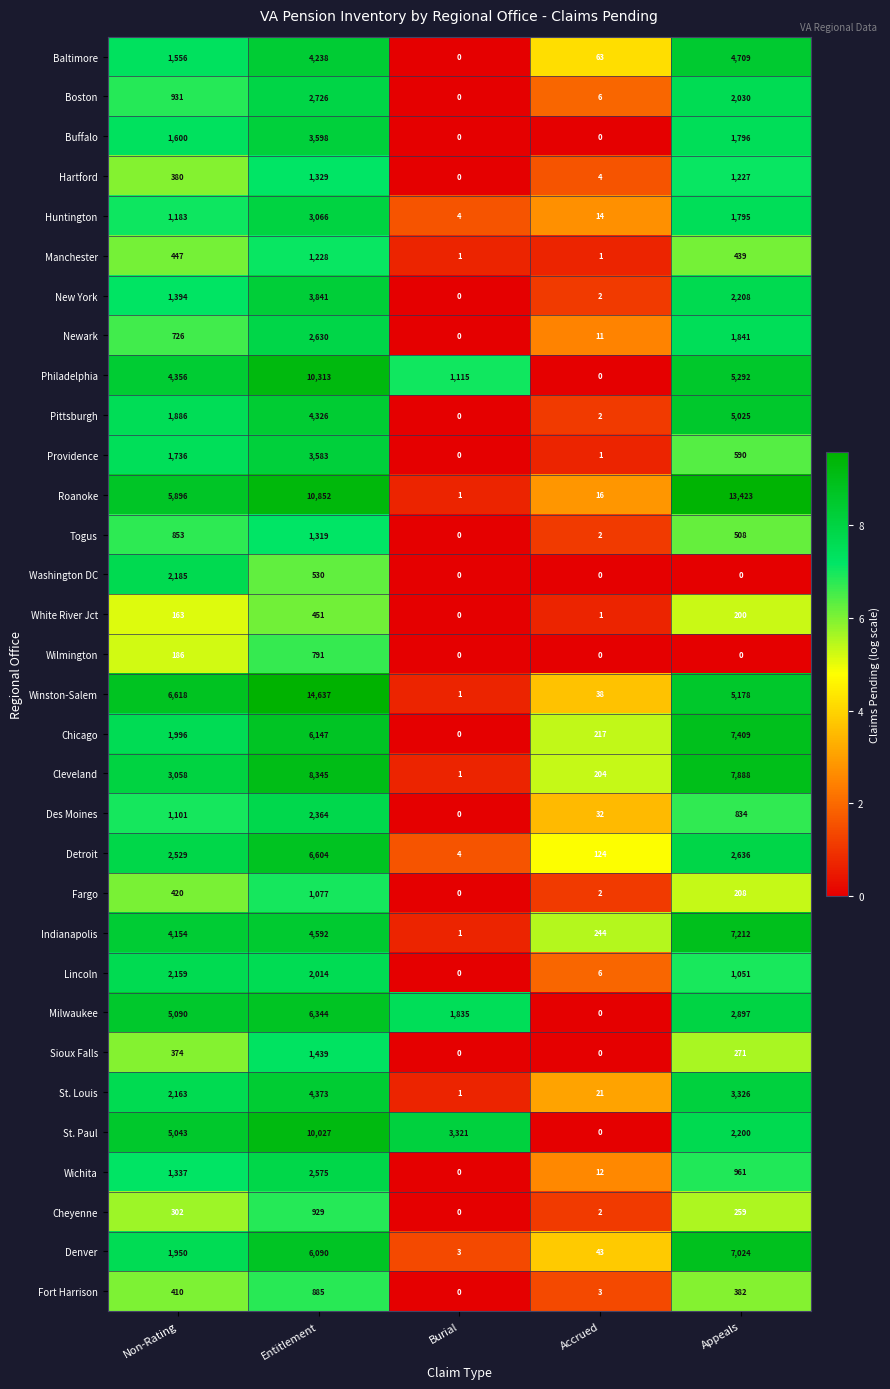

At which label is Detroit closest to 3304?

Appeals